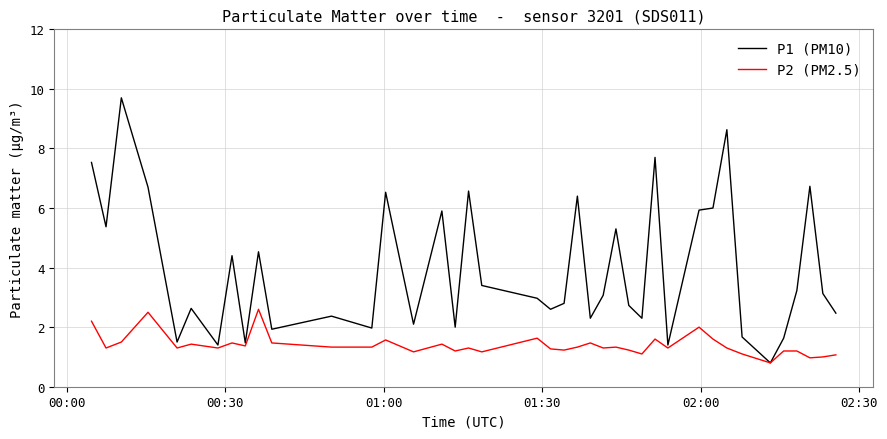

Which series has the largest range (max minus min)?

P1 (PM10)